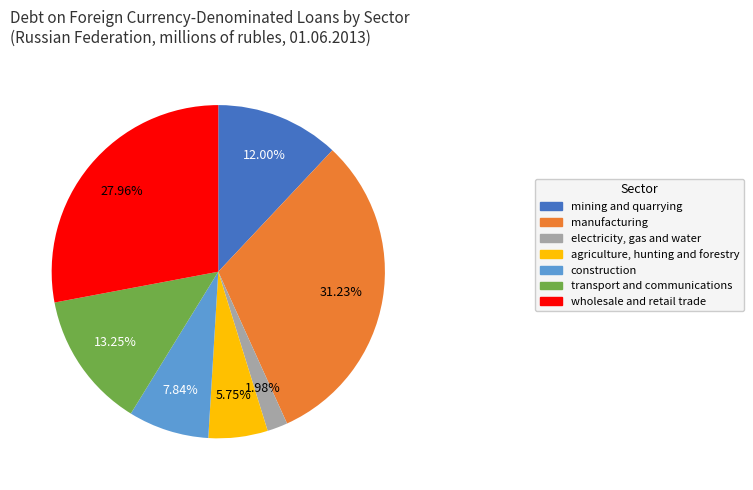

What is the ratio of the value at construction to the value at transport and communications?

0.6